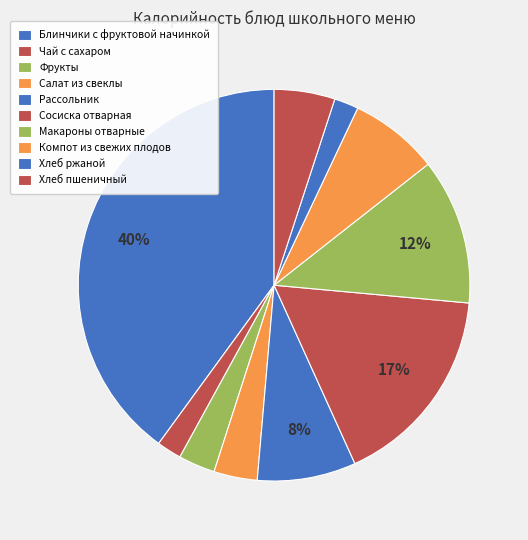

Does Хлеб ржаной account for over 50% of the chart?

No